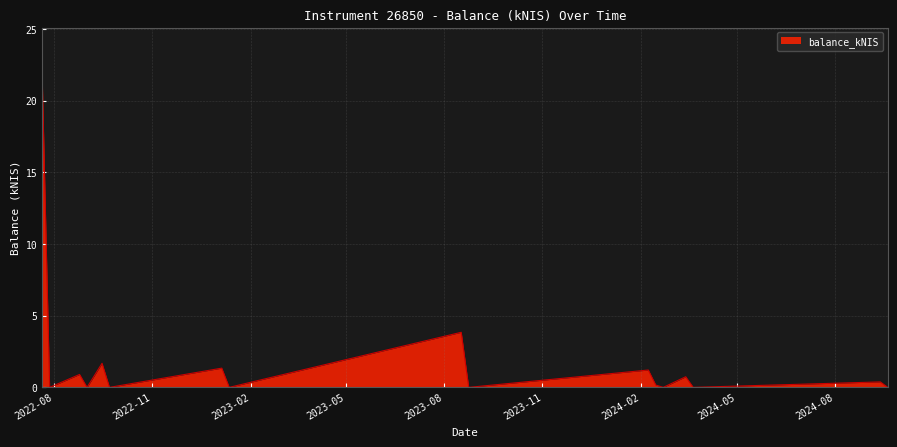

Does the chart have visible grid lines?

Yes